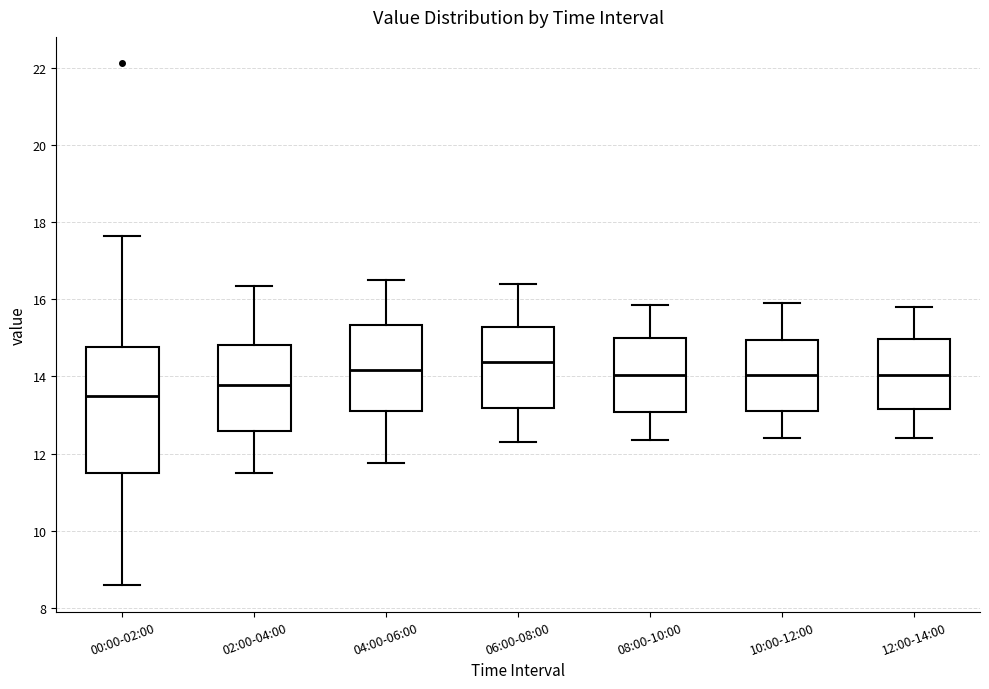

Reading left to right, transcribe this box plot: for each box, give where its median line is, the range the box spans, and where its two whiskers end, as read against the y-axis. The values are not printed on the chart, so give them approximately, as read against the axis.

00:00-02:00: median 13.4, box 11.6 to 14.8, whiskers 8.6 to 17.6
02:00-04:00: median 13.8, box 12.6 to 14.8, whiskers 11.6 to 16.4
04:00-06:00: median 14.2, box 13.2 to 15.4, whiskers 11.8 to 16.6
06:00-08:00: median 14.4, box 13.2 to 15.2, whiskers 12.4 to 16.4
08:00-10:00: median 14.0, box 13.0 to 15.0, whiskers 12.4 to 15.8
10:00-12:00: median 14.0, box 13.2 to 15.0, whiskers 12.4 to 16.0
12:00-14:00: median 14.0, box 13.2 to 15.0, whiskers 12.4 to 15.8